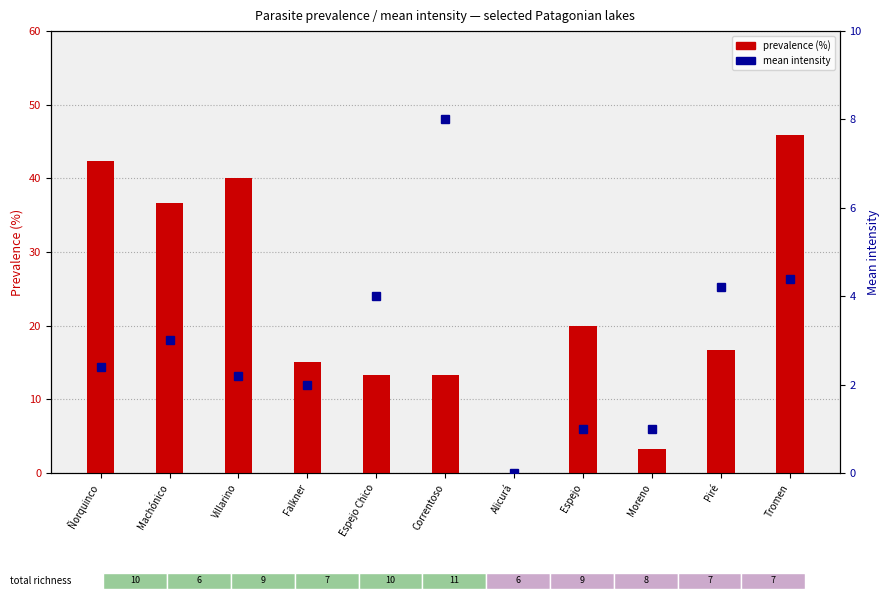

What is the average value of the mean intensity series?

2.9